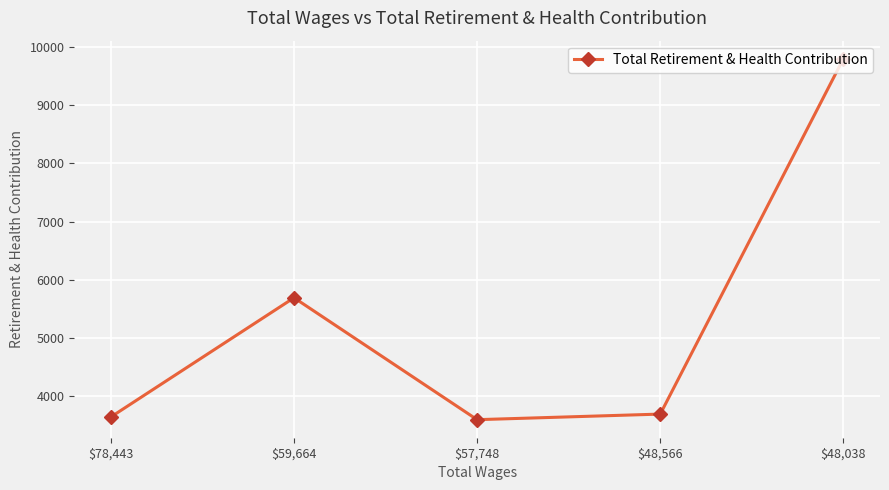

What is the change in value from $59,664 to $48,566?

-1998